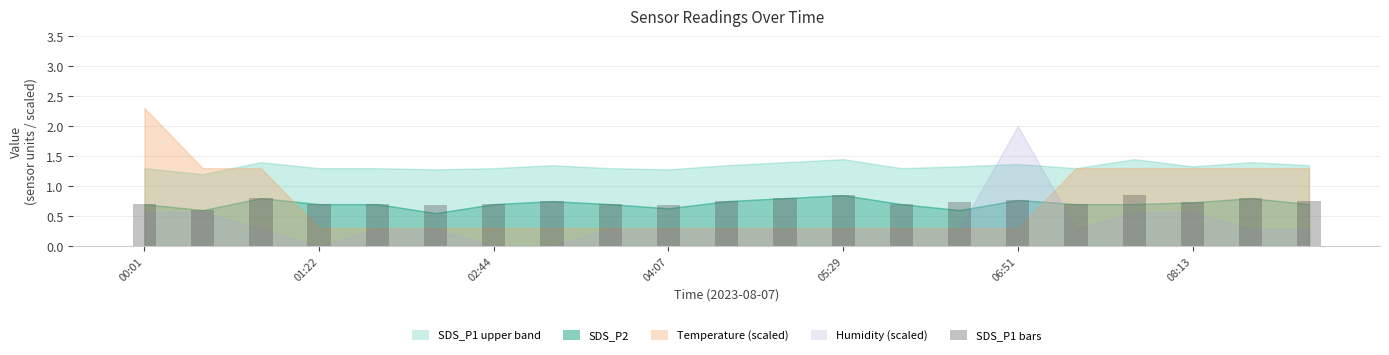

How many values are between 0 and 1?

21